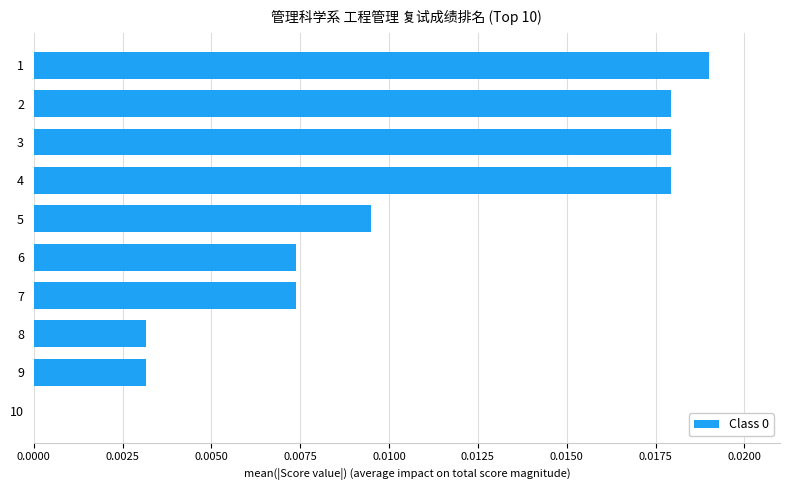

The chart shows a value of 0.0 at 9. True or false?

True